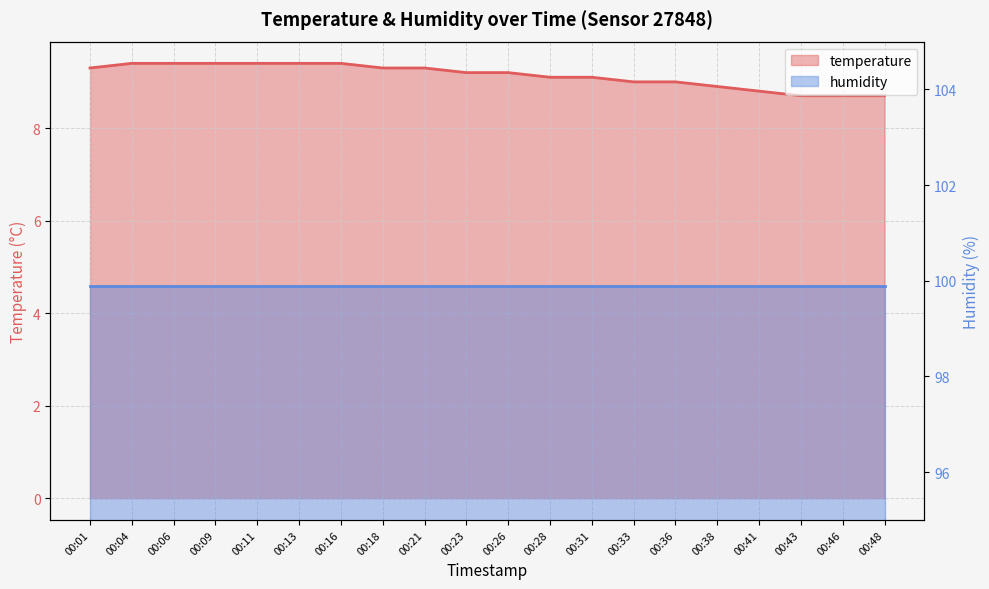

What is the difference between the maximum and minimum values?

0.7